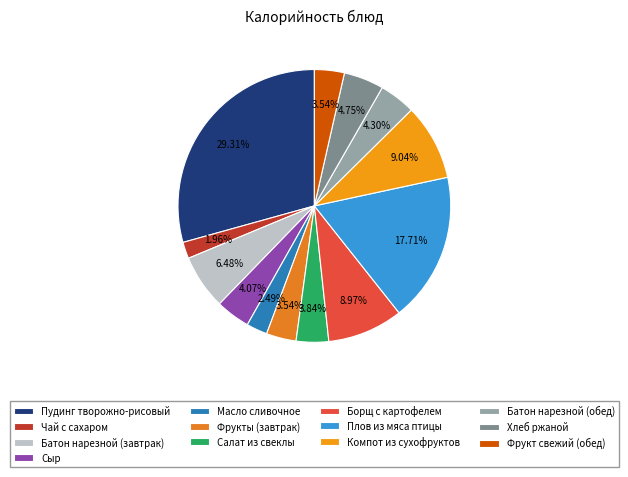

What is the largest slice in the pie chart?

Пудинг творожно-рисовый